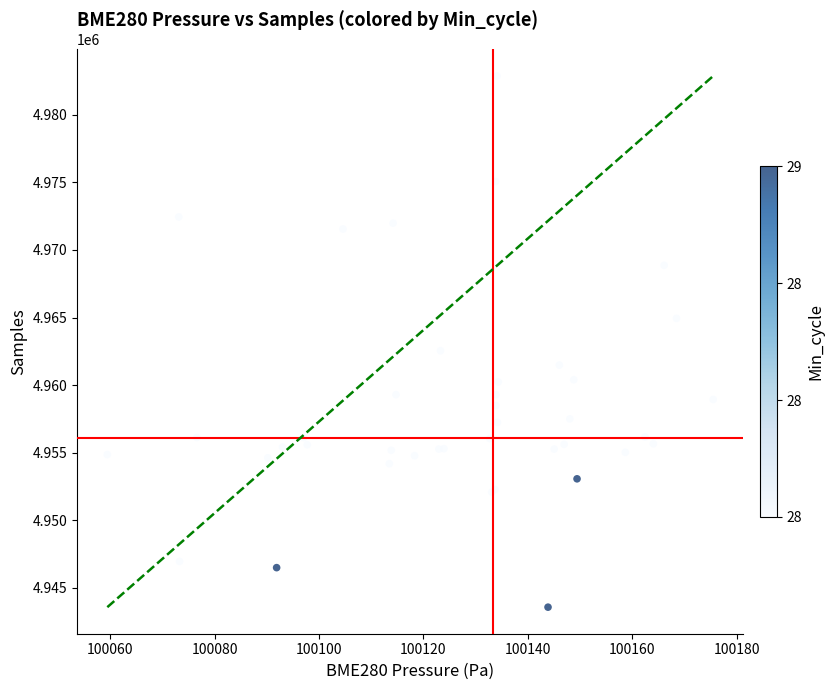

What Y value in the scatter plot is closest to 4963219?

4962543